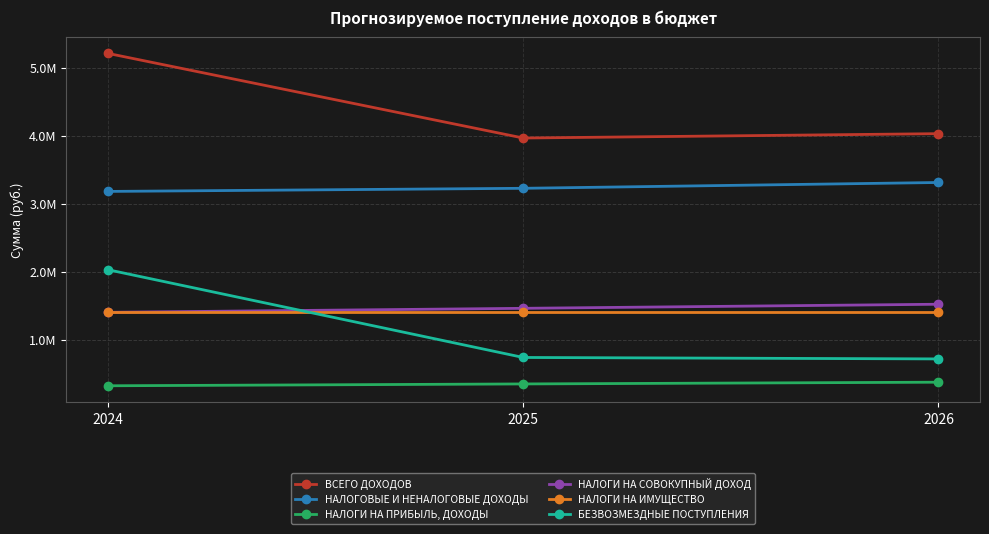

What are all the series names shown in the legend?

ВСЕГО ДОХОДОВ, НАЛОГОВЫЕ И НЕНАЛОГОВЫЕ ДОХОДЫ, НАЛОГИ НА ПРИБЫЛЬ, ДОХОДЫ, НАЛОГИ НА СОВОКУПНЫЙ ДОХОД, НАЛОГИ НА ИМУЩЕСТВО, БЕЗВОЗМЕЗДНЫЕ ПОСТУПЛЕНИЯ